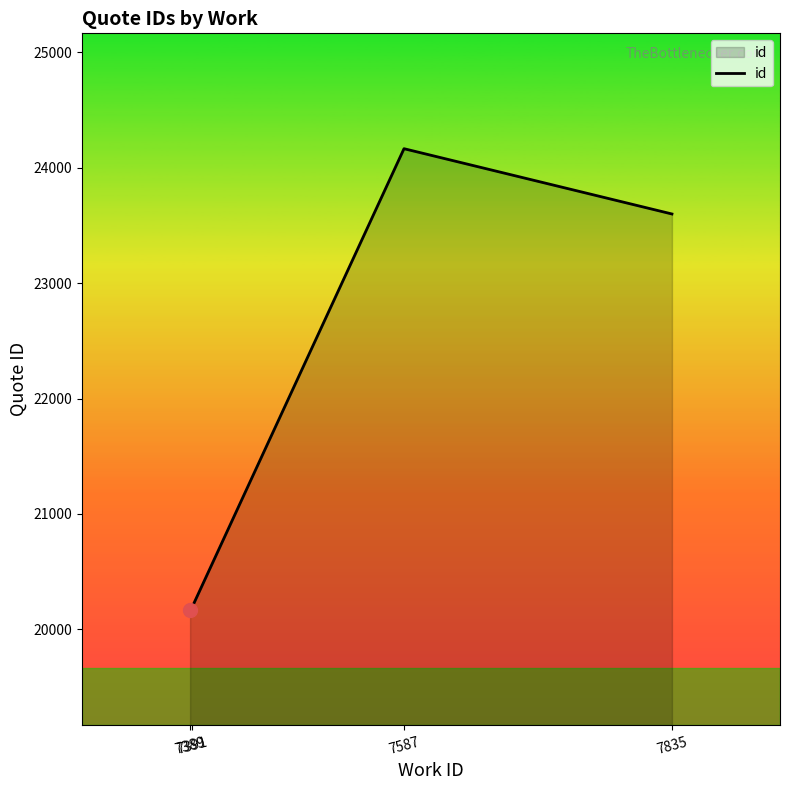

True or false: there are more than 2 points higher than both neighbors.

False